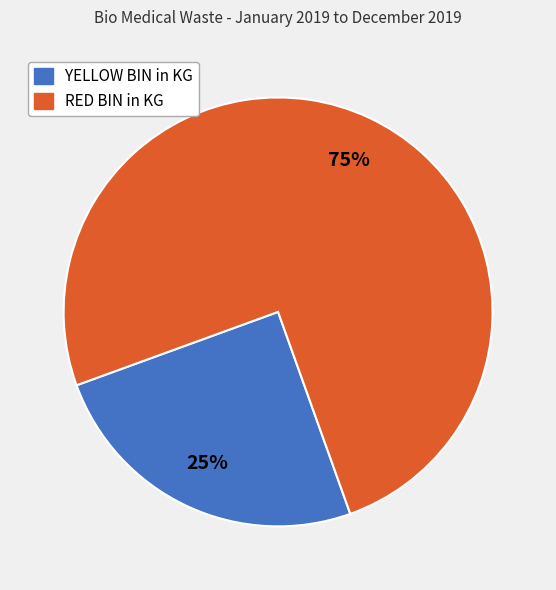

What is the largest slice in the pie chart?

RED BIN in KG